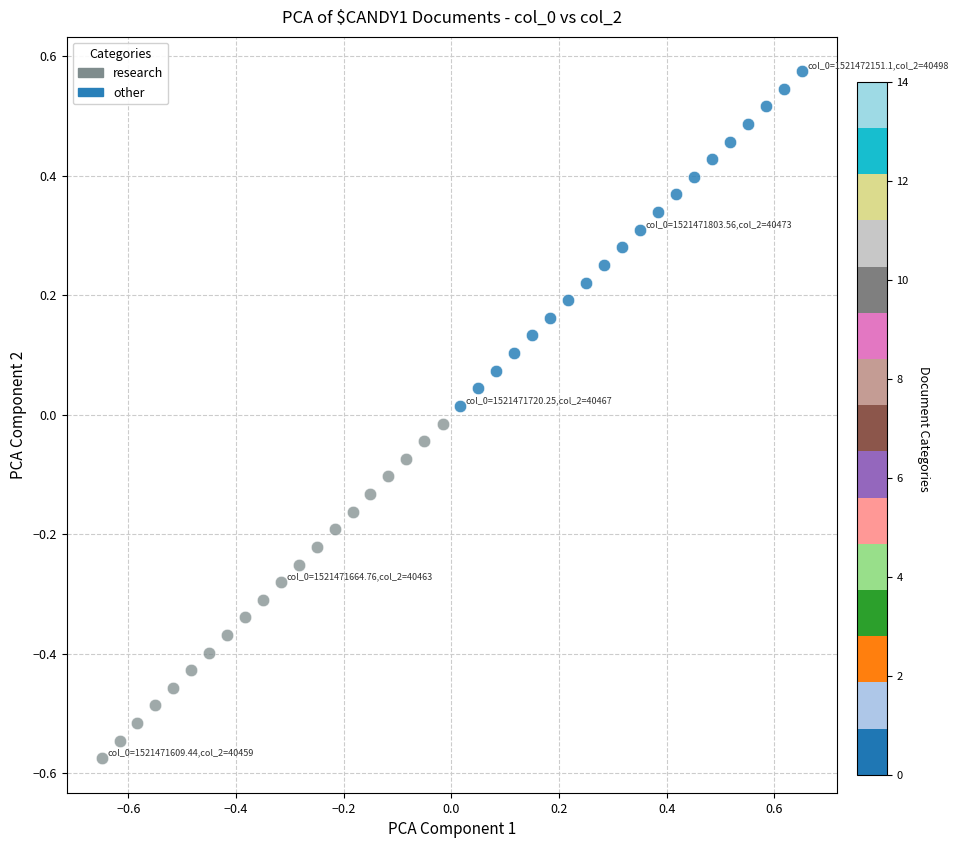

Which series reaches the maximum Y coordinate?

other